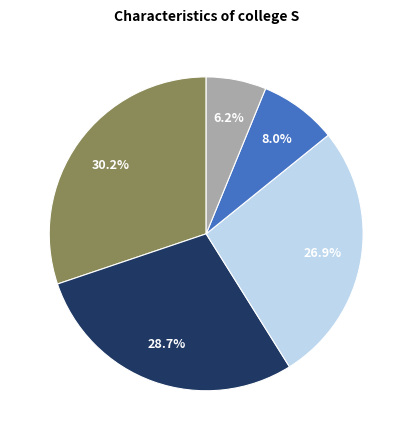

Does any single category account for the majority?

No